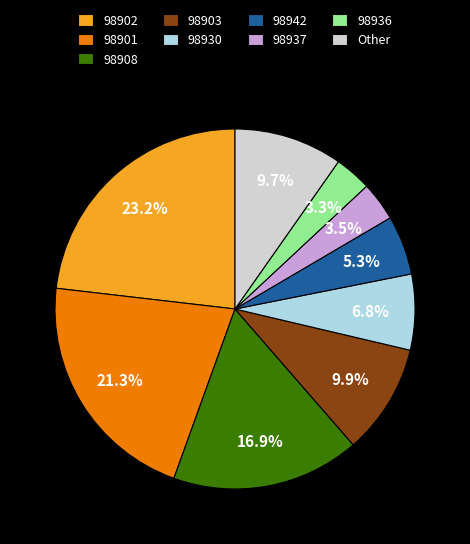

Is 98937 the majority of the pie?

No